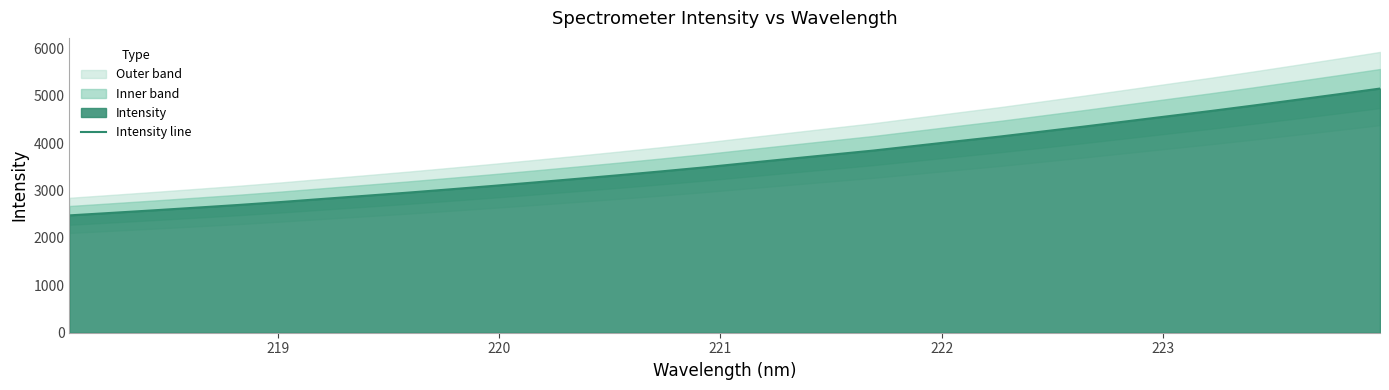

How many values are below 3579?

16